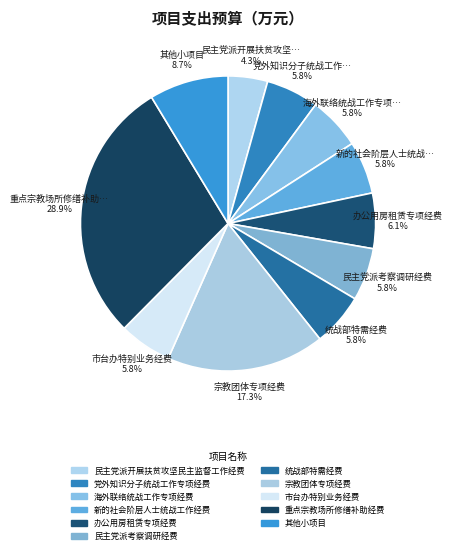

Count the number of slices in the pie.

11